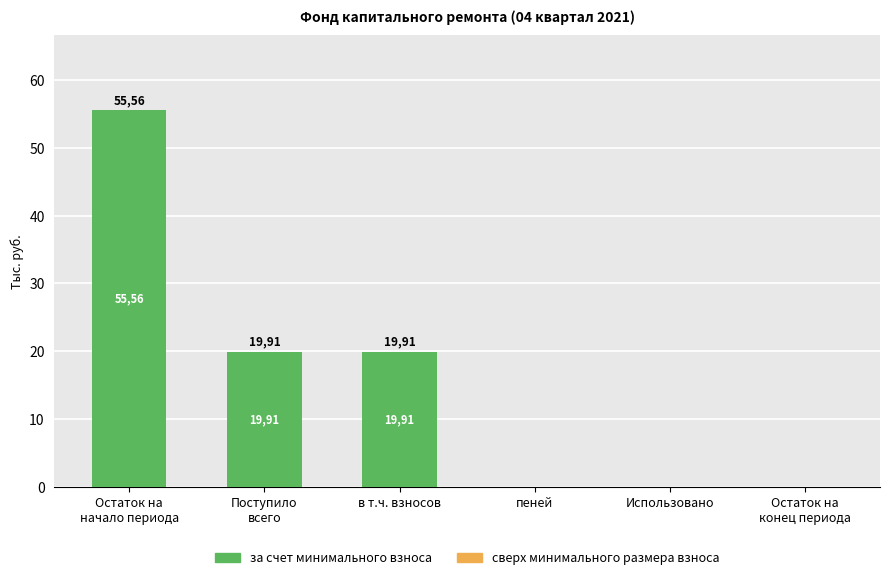

What is the label of the 2nd bar from the left?

Поступило
всего